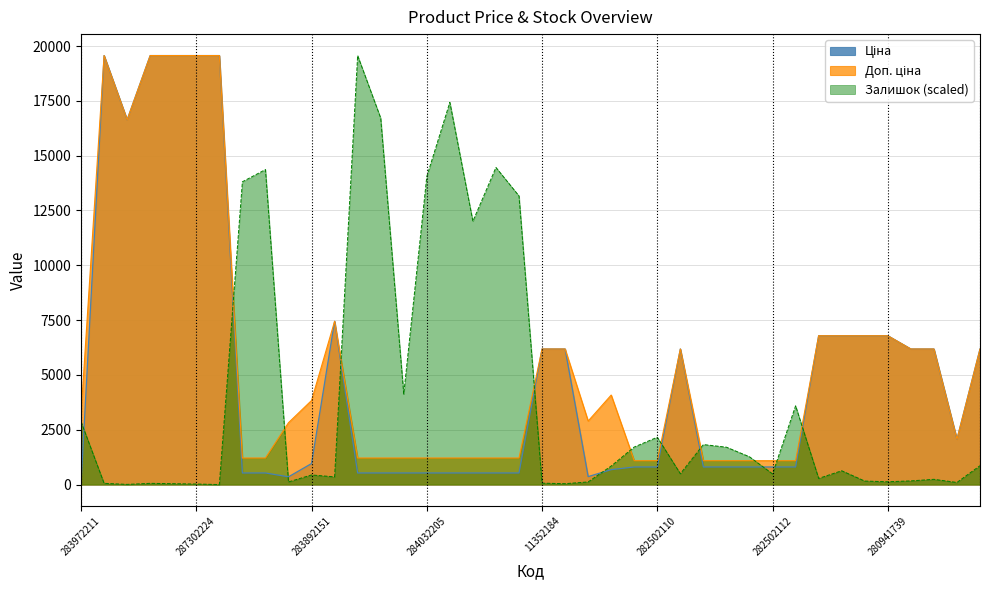

Reading left to right, extract all data points from this chart.

Ціна: 32.0	19564.9	16636.8	19564.9	19564.9	19564.9	19564.9	528.2	528.2	352.6	958.4	7444.6	528.2	528.2	528.2	528.2	528.2	528.2	528.2	528.2	6182.6	6182.6	362.1	680.4	802.1	802.1	6182.6	802.1	802.1	802.1	802.1	802.1	6787.1	6787.1	6787.1	6787.1	6182.6	6182.6	2066.2	6182.6
Доп. ціна: 3205.0	19564.9	16636.8	19564.9	19564.9	19564.9	19564.9	1210.7	1210.7	2821.2	3833.8	7444.6	1210.7	1210.7	1210.7	1210.7	1210.7	1210.7	1210.7	1210.7	6182.6	6182.6	2896.6	4082.3	1087.0	1087.0	6182.6	1087.0	1087.0	1087.0	1087.0	1087.0	6787.1	6787.1	6787.1	6787.1	6182.6	6182.6	2066.0	6182.6
Залишок: 2866.7	55.7	8.0	55.7	39.8	23.9	0.0	13807.7	14365.1	119.4	438.0	350.4	19564.9	16714.2	4124.8	14046.6	17430.8	12008.1	14460.7	13162.7	63.7	39.8	119.4	844.1	1712.0	2158.0	493.7	1823.5	1704.1	1266.1	485.7	3591.3	278.7	629.1	159.3	127.4	167.2	238.9	95.6	860.0